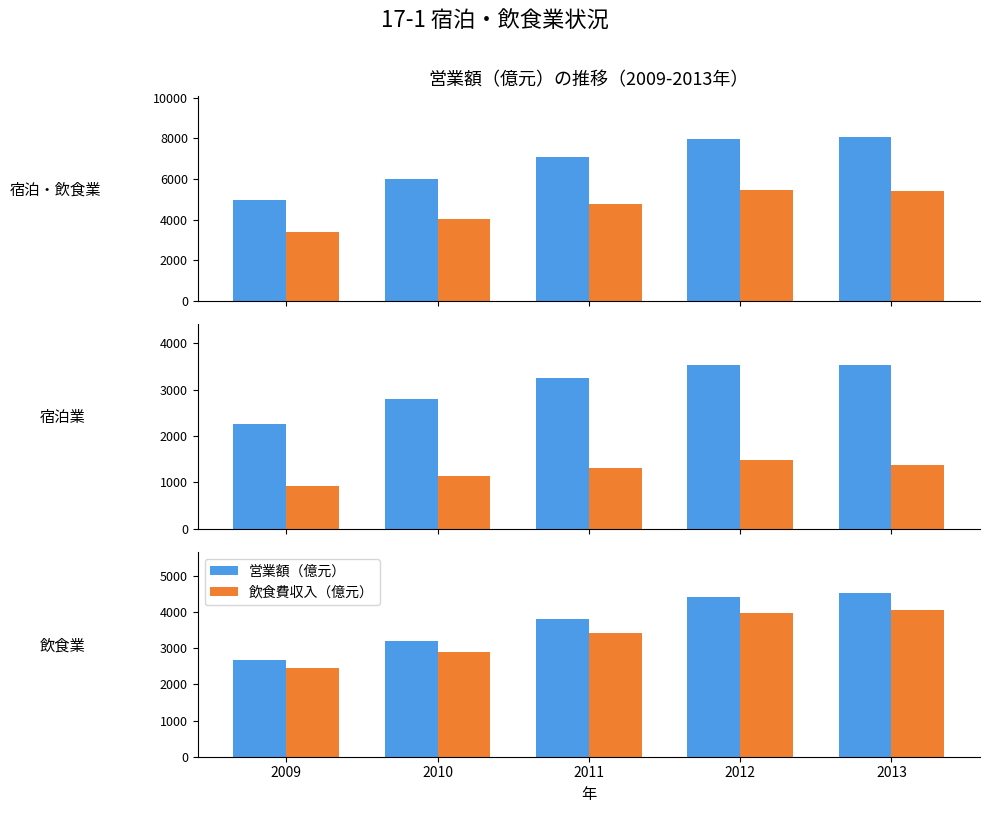

At which category is the sum across all series the highest?

2013